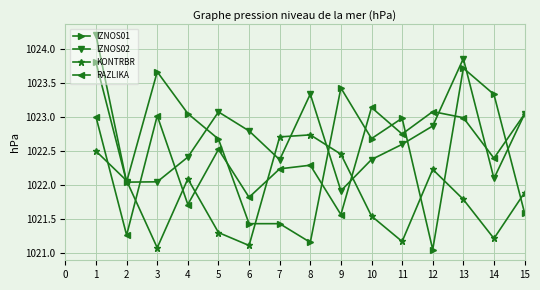

What is the spread (max minus min) of values at 11?

1.8